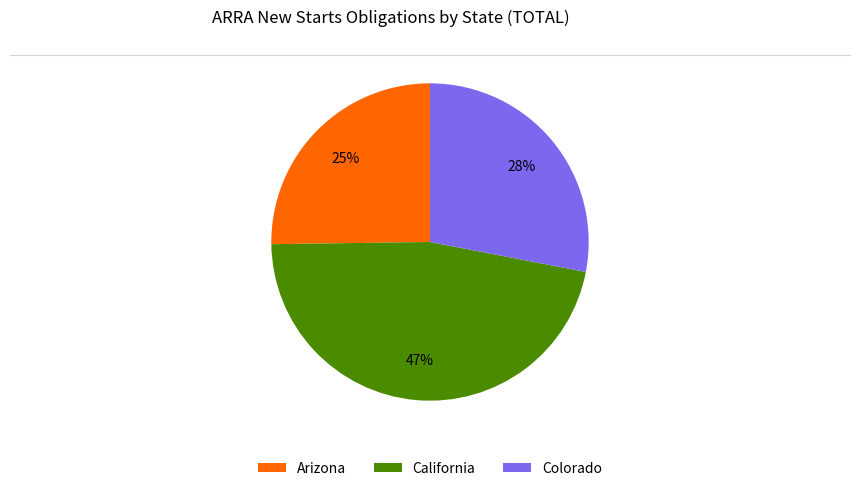

Is it true that Colorado is 13% of the pie?

False